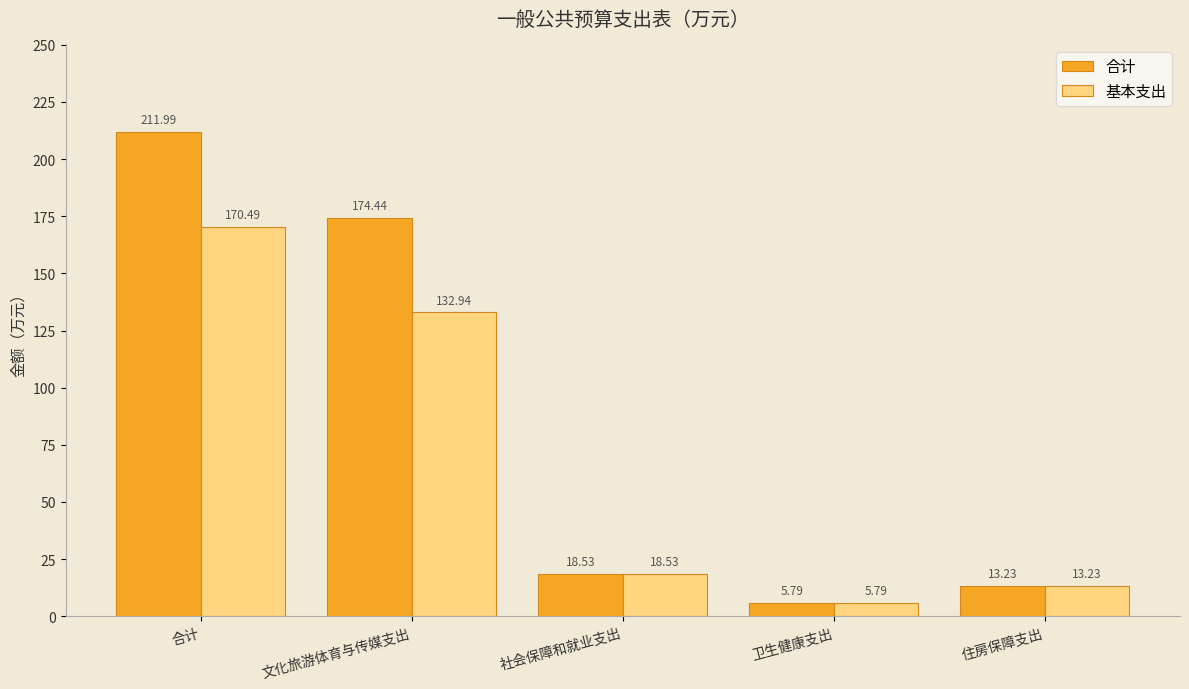

Reading right to left, extract all data points from this chart.

合计: 住房保障支出=13.2	卫生健康支出=5.8	社会保障和就业支出=18.5	文化旅游体育与传媒支出=174.4	合计=212.0
基本支出: 住房保障支出=13.2	卫生健康支出=5.8	社会保障和就业支出=18.5	文化旅游体育与传媒支出=132.9	合计=170.5